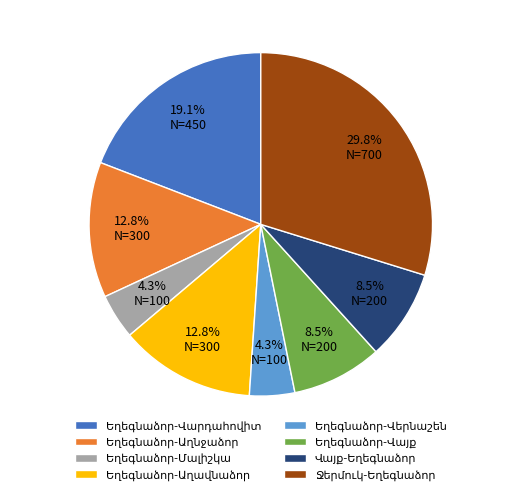

Is there any slice that represents more than half of the pie?

No